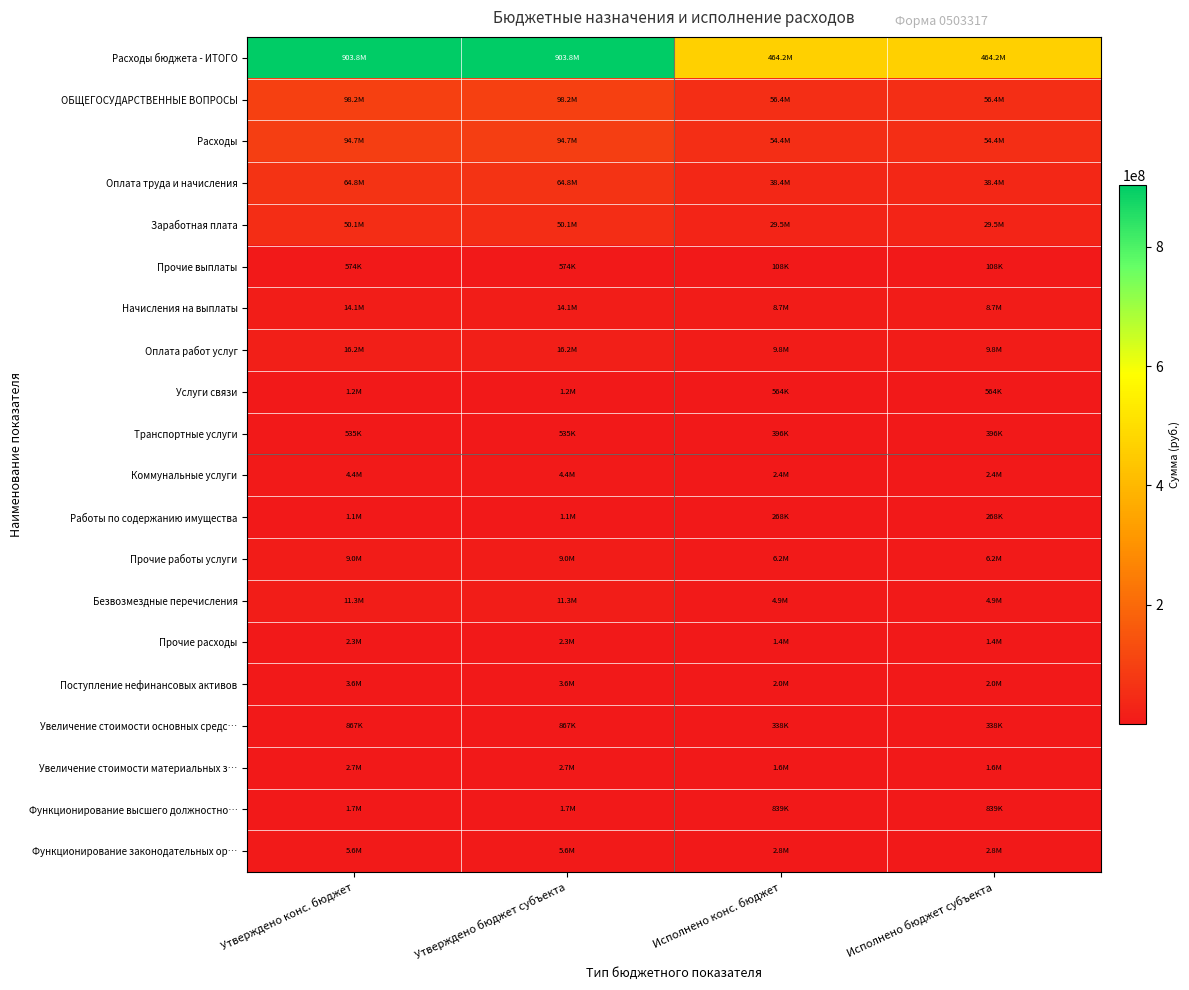

Reading right to left, what are all the values shown in this chart?

Расходы бюджета - ИТОГО: Исполнено бюджет субъекта=464246468.0	Исполнено конс. бюджет=464246468.0	Утверждено бюджет субъекта=903763689.4	Утверждено конс. бюджет=903763689.4
ОБЩЕГОСУДАРСТВЕННЫЕ ВОПРОСЫ: Исполнено бюджет субъекта=56418735.7	Исполнено конс. бюджет=56418735.7	Утверждено бюджет субъекта=98244511.6	Утверждено конс. бюджет=98244511.6
Расходы: Исполнено бюджет субъекта=54433729.6	Исполнено конс. бюджет=54433729.6	Утверждено бюджет субъекта=94693454.6	Утверждено конс. бюджет=94693454.6
Оплата труда и начисления: Исполнено бюджет субъекта=38351405.4	Исполнено конс. бюджет=38351405.4	Утверждено бюджет субъекта=64835551.2	Утверждено конс. бюджет=64835551.2
Заработная плата: Исполнено бюджет субъекта=29518303.4	Исполнено конс. бюджет=29518303.4	Утверждено бюджет субъекта=50145464.6	Утверждено конс. бюджет=50145464.6
Прочие выплаты: Исполнено бюджет субъекта=108111.0	Исполнено конс. бюджет=108111.0	Утверждено бюджет субъекта=573841.5	Утверждено конс. бюджет=573841.5
Начисления на выплаты: Исполнено бюджет субъекта=8724990.9	Исполнено конс. бюджет=8724990.9	Утверждено бюджет субъекта=14116245.1	Утверждено конс. бюджет=14116245.1
Оплата работ услуг: Исполнено бюджет субъекта=9777353.7	Исполнено конс. бюджет=9777353.7	Утверждено бюджет субъекта=16238712.3	Утверждено конс. бюджет=16238712.3
Услуги связи: Исполнено бюджет субъекта=564196.6	Исполнено конс. бюджет=564196.6	Утверждено бюджет субъекта=1231950.0	Утверждено конс. бюджет=1231950.0
Транспортные услуги: Исполнено бюджет субъекта=395576.0	Исполнено конс. бюджет=395576.0	Утверждено бюджет субъекта=535277.0	Утверждено конс. бюджет=535277.0
Коммунальные услуги: Исполнено бюджет субъекта=2383966.3	Исполнено конс. бюджет=2383966.3	Утверждено бюджет субъекта=4355730.0	Утверждено конс. бюджет=4355730.0
Работы по содержанию имущества: Исполнено бюджет субъекта=268190.1	Исполнено конс. бюджет=268190.1	Утверждено бюджет субъекта=1084833.4	Утверждено конс. бюджет=1084833.4
Прочие работы услуги: Исполнено бюджет субъекта=6165424.7	Исполнено конс. бюджет=6165424.7	Утверждено бюджет субъекта=9030922.0	Утверждено конс. бюджет=9030922.0
Безвозмездные перечисления: Исполнено бюджет субъекта=4881731.9	Исполнено конс. бюджет=4881731.9	Утверждено бюджет субъекта=11303931.0	Утверждено конс. бюджет=11303931.0
Прочие расходы: Исполнено бюджет субъекта=1423238.6	Исполнено конс. бюджет=1423238.6	Утверждено бюджет субъекта=2315260.0	Утверждено конс. бюджет=2315260.0
Поступление нефинансовых активов: Исполнено бюджет субъекта=1985006.1	Исполнено конс. бюджет=1985006.1	Утверждено бюджет субъекта=3551057.0	Утверждено конс. бюджет=3551057.0
Увеличение стоимости основных средс…: Исполнено бюджет субъекта=338039.0	Исполнено конс. бюджет=338039.0	Утверждено бюджет субъекта=867200.0	Утверждено конс. бюджет=867200.0
Увеличение стоимости материальных з…: Исполнено бюджет субъекта=1646967.1	Исполнено конс. бюджет=1646967.1	Утверждено бюджет субъекта=2683857.0	Утверждено конс. бюджет=2683857.0
Функционирование высшего должностно…: Исполнено бюджет субъекта=838554.0	Исполнено конс. бюджет=838554.0	Утверждено бюджет субъекта=1748000.0	Утверждено конс. бюджет=1748000.0
Функционирование законодательных ор…: Исполнено бюджет субъекта=2769476.7	Исполнено конс. бюджет=2769476.7	Утверждено бюджет субъекта=5604000.0	Утверждено конс. бюджет=5604000.0